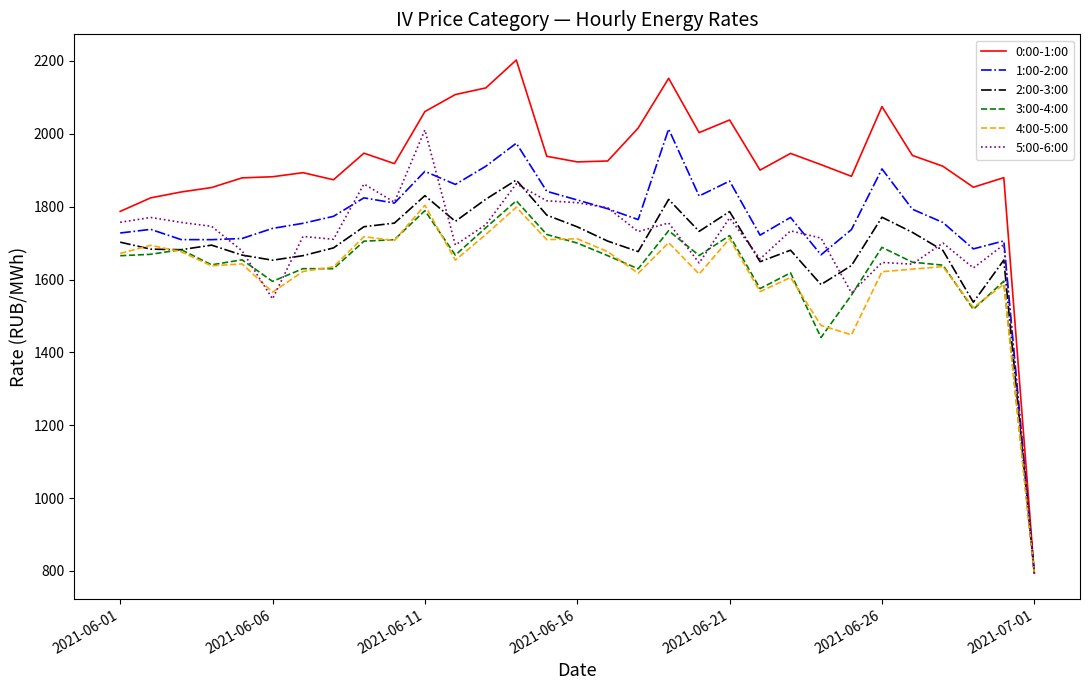

Which series has the widest spread of values?

0:00-1:00